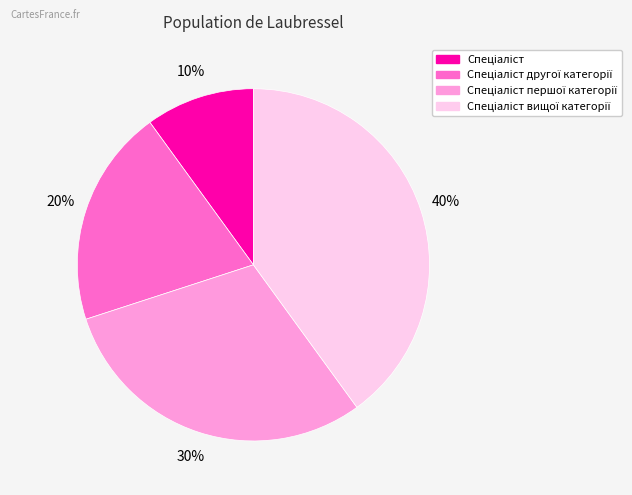

How many segments does this pie chart have?

4